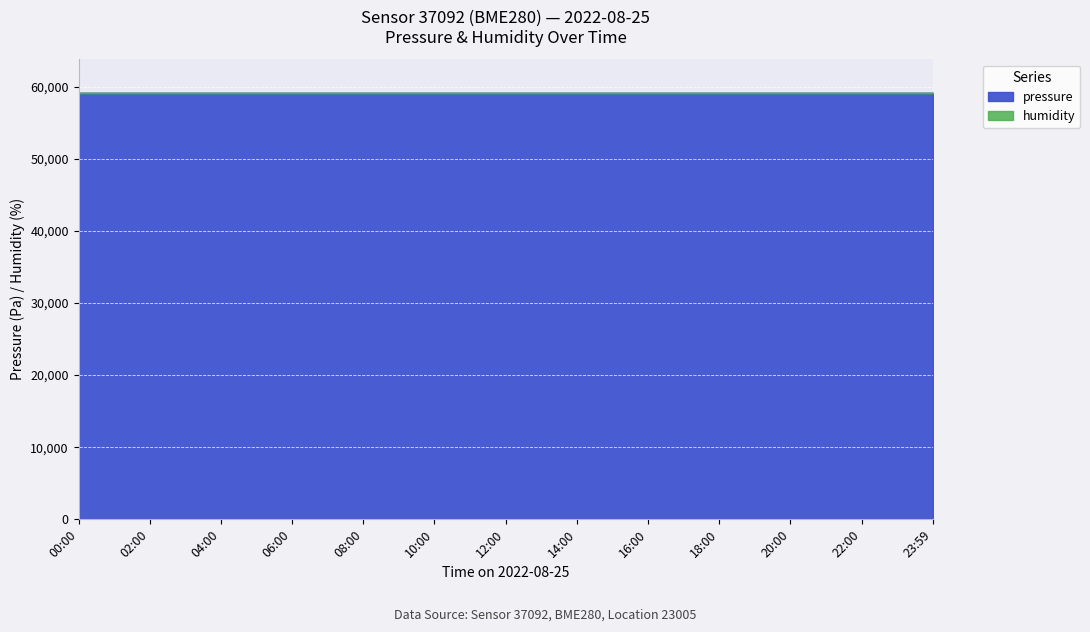

The value of pressure at 16:00 is 14729.7. True or false?

False